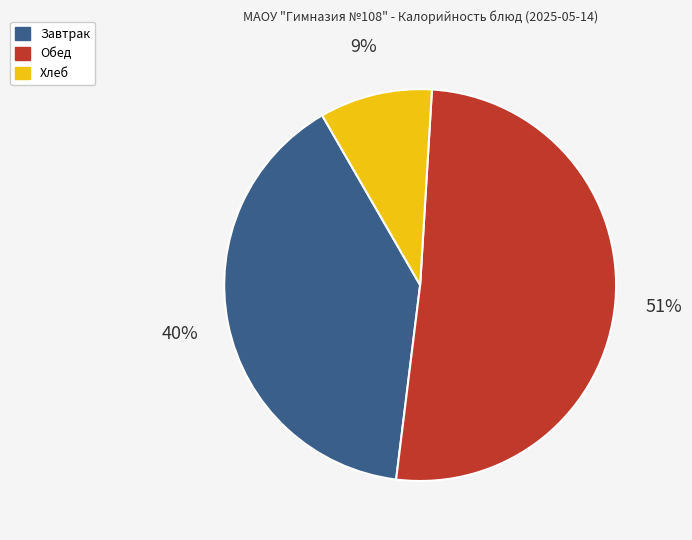

Is there any slice that represents more than half of the pie?

Yes